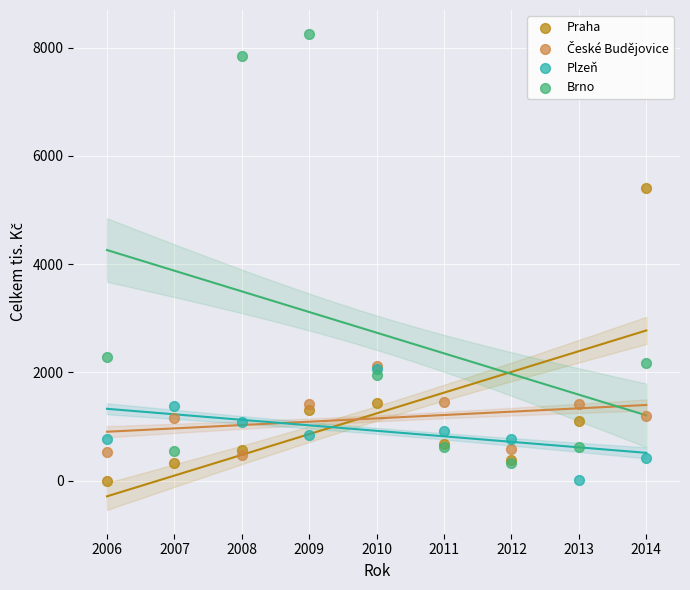

In the Brno series, what Y value is closest to 4289?

2290